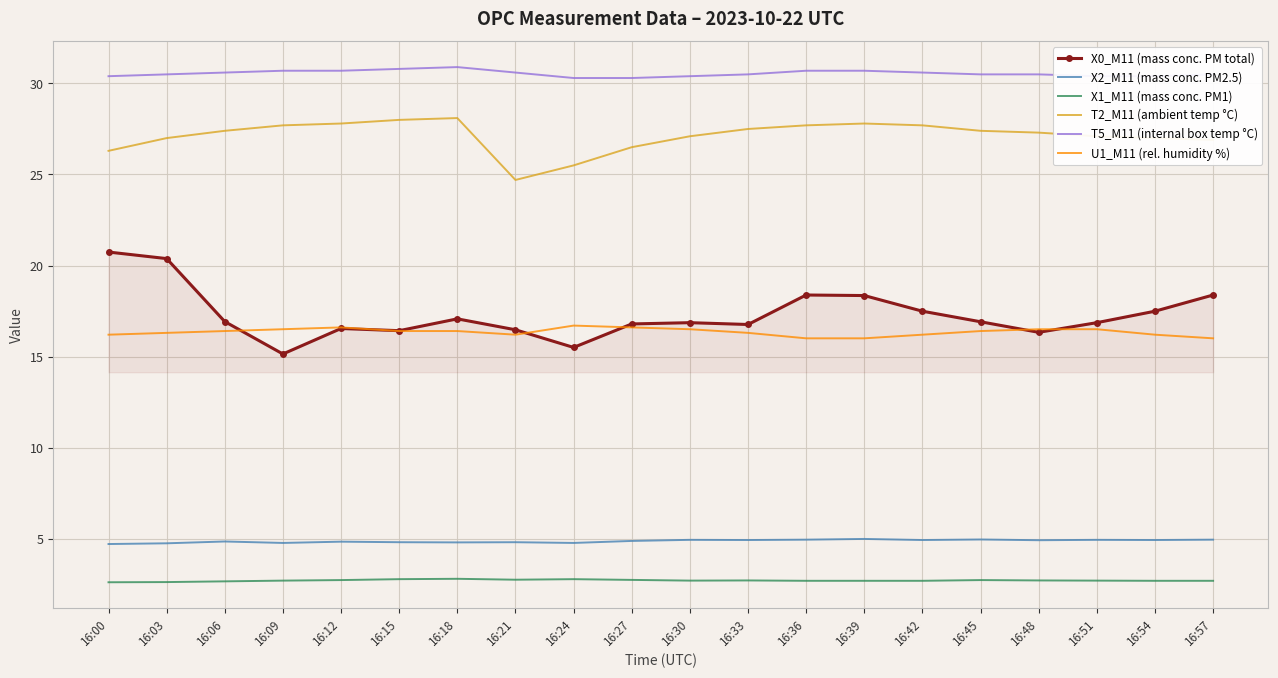

Is it true that X0_M11 (mass conc. PM total) equals 20.4 at 16:03?

True